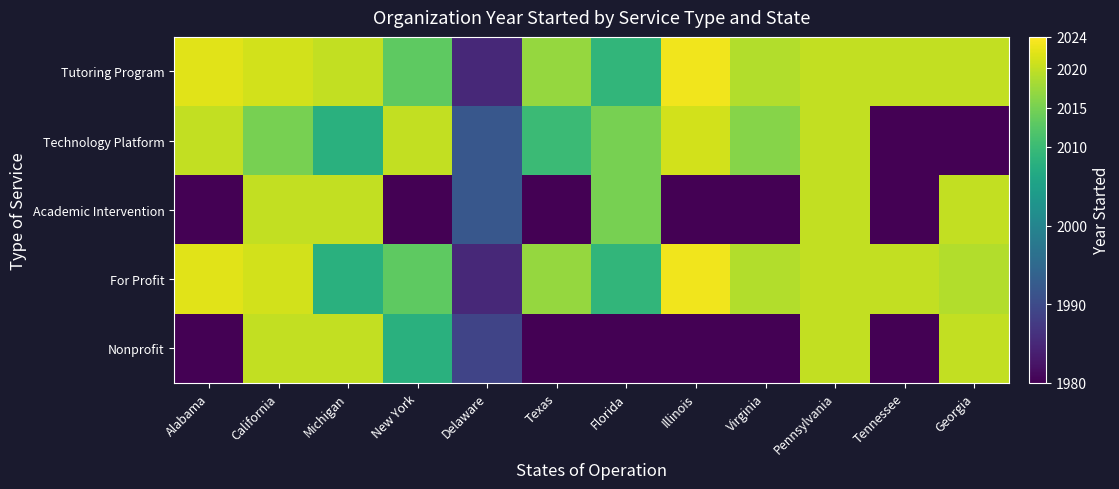

Reading left to right, what are all the values shown in this chart?

Tutoring Program: Alabama=2022	California=2021	Michigan=2020	New York=2013	Delaware=1985	Texas=2017	Florida=2009	Illinois=2023	Virginia=2019	Pennsylvania=2020	Tennessee=2020	Georgia=2020
Technology Platform: Alabama=2020	California=2015	Michigan=2008	New York=2020	Delaware=1992	Texas=2010	Florida=2015	Illinois=2021	Virginia=2016	Pennsylvania=2020	Tennessee=1980	Georgia=1980
Academic Intervention: Alabama=1980	California=2020	Michigan=2020	New York=1980	Delaware=1992	Texas=1980	Florida=2015	Illinois=1980	Virginia=1980	Pennsylvania=2020	Tennessee=1980	Georgia=2020
For Profit: Alabama=2022	California=2021	Michigan=2008	New York=2013	Delaware=1985	Texas=2017	Florida=2009	Illinois=2023	Virginia=2019	Pennsylvania=2020	Tennessee=2020	Georgia=2019
Nonprofit: Alabama=1980	California=2020	Michigan=2020	New York=2008	Delaware=1989	Texas=1980	Florida=1980	Illinois=1980	Virginia=1980	Pennsylvania=2020	Tennessee=1980	Georgia=2020